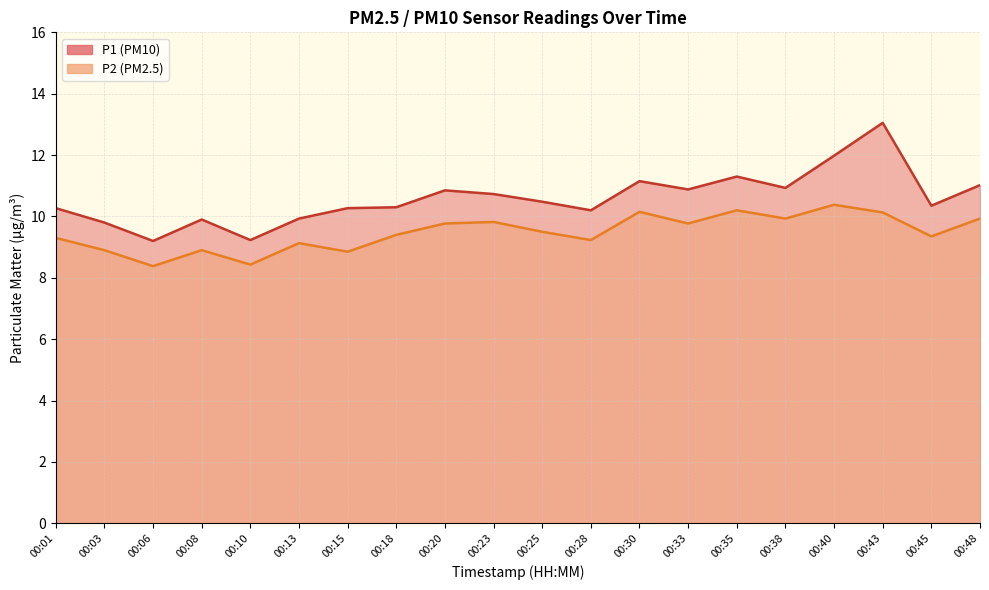

Does the chart have visible grid lines?

Yes